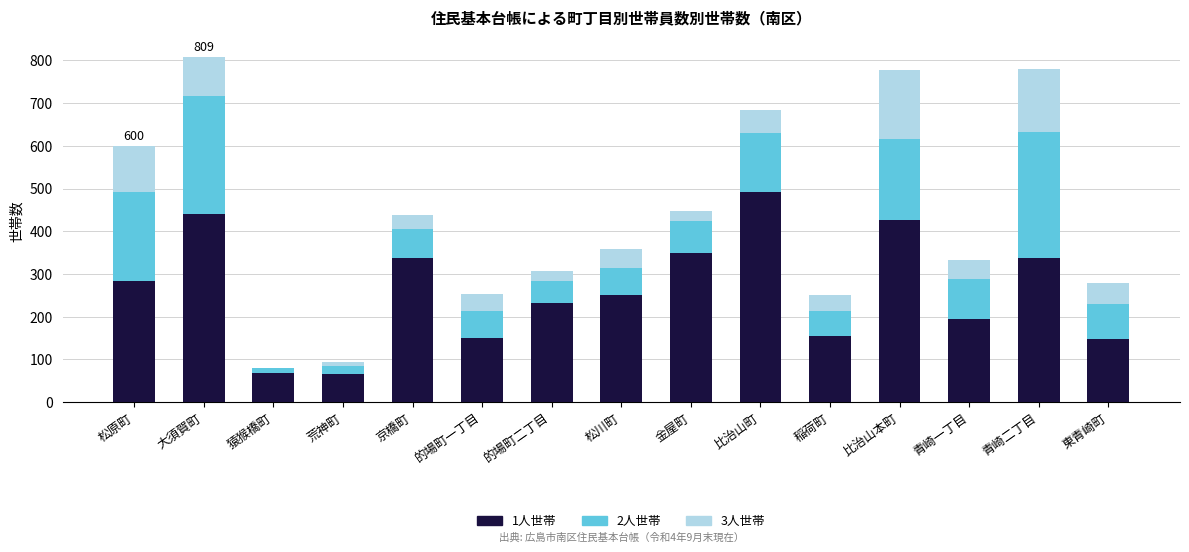

The value of 1人世帯 at 的場町一丁目 is 150. True or false?

True